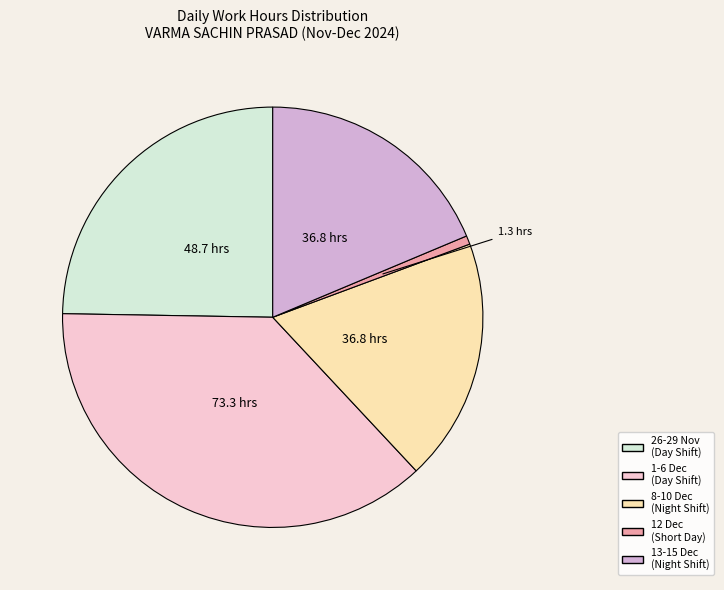

Does any single category account for the majority?

No